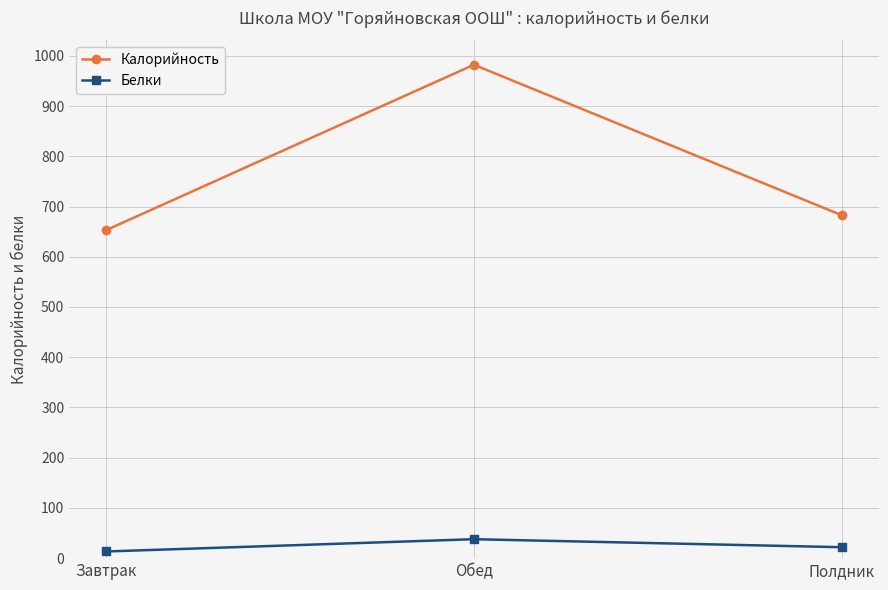

How many values in the Белки series are below 21?

1